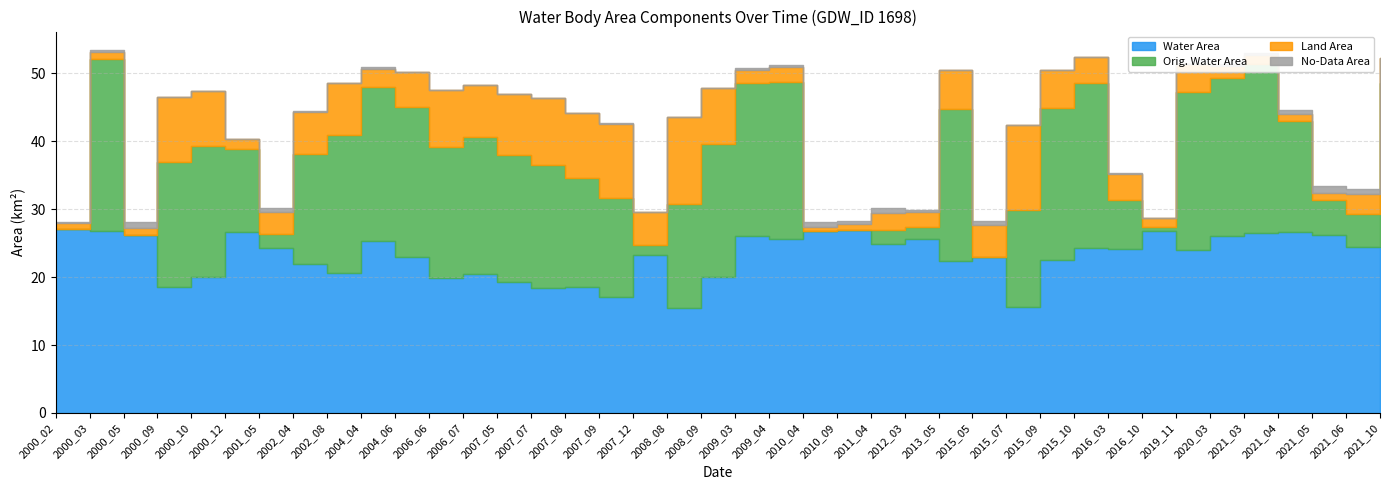

How many interior local valleys does the origWaterArea series have?

10